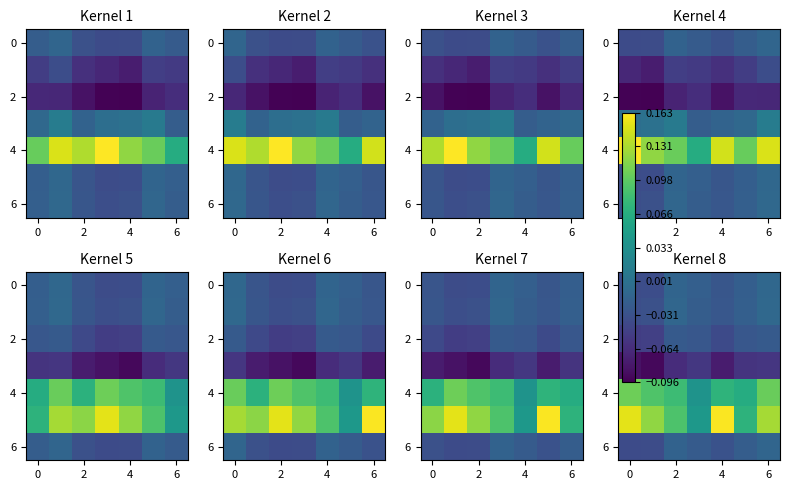

At how many categories does at least one series exceed 0?

7